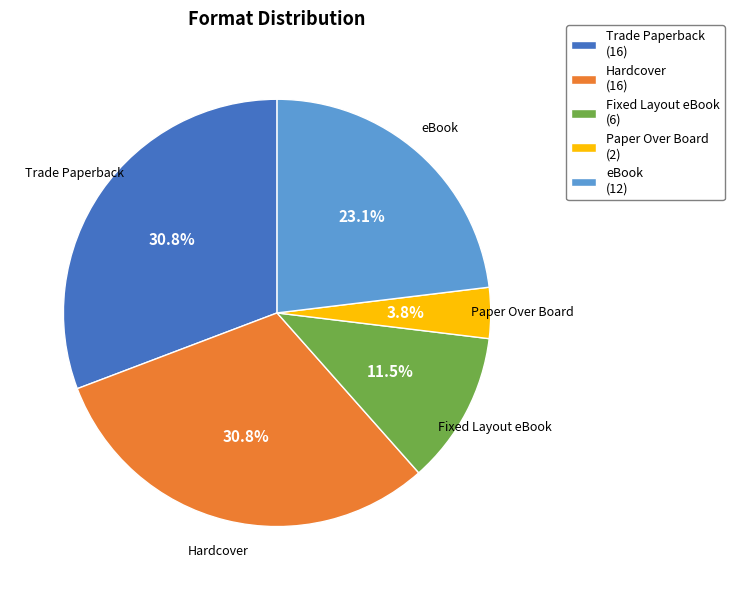

How many slices are in this pie chart?

5